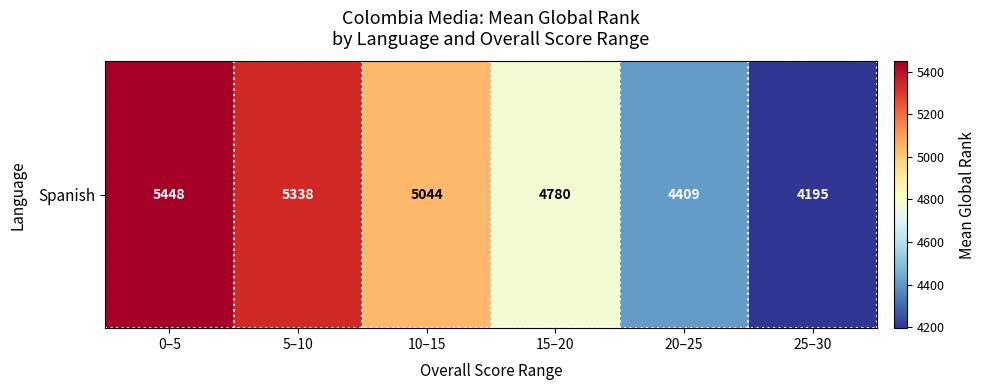

How many distinct data groups are displayed?

1